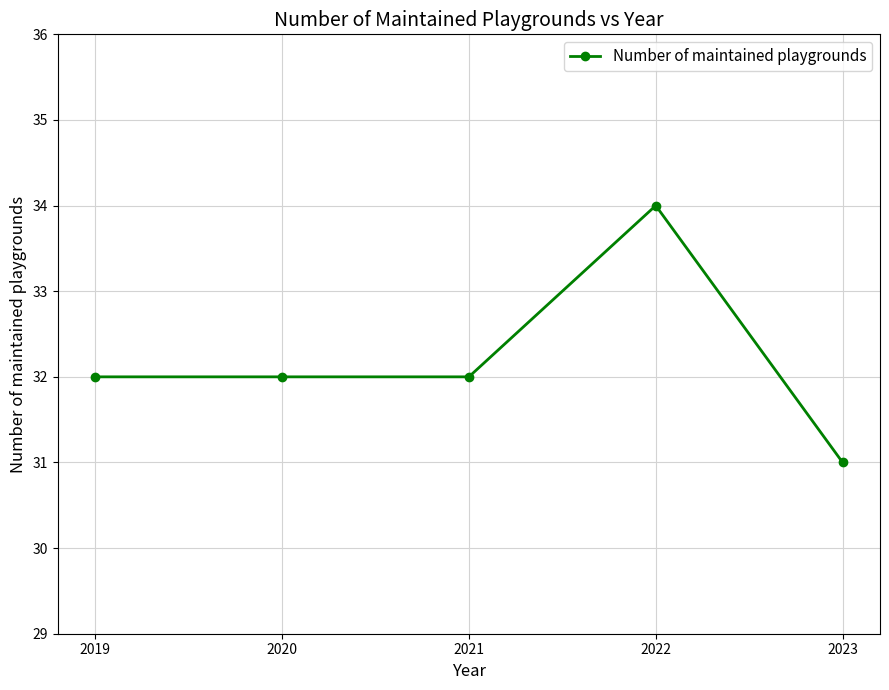

Read the value at 2021.

32